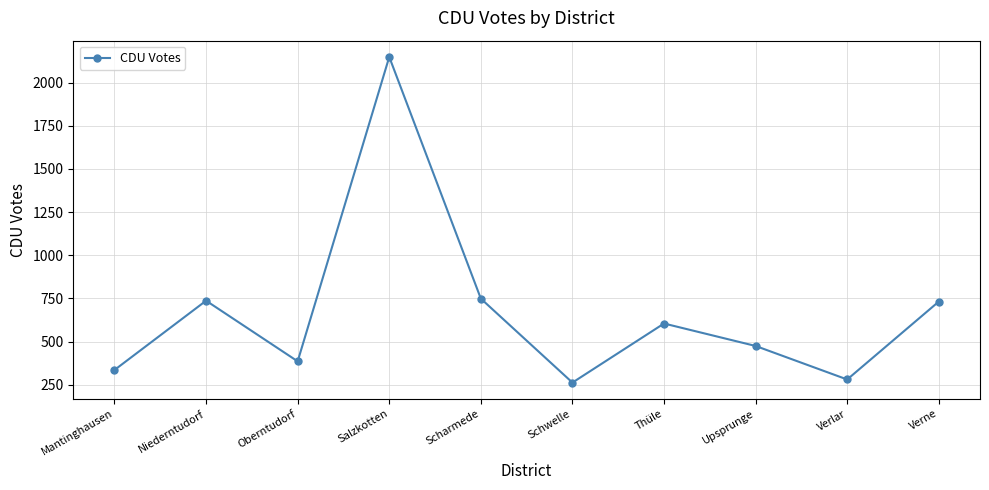

What position from the left is Niederntudorf?

2